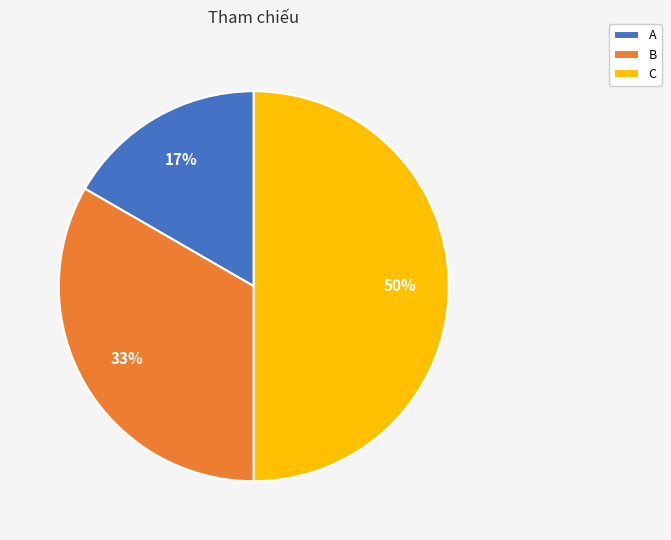

Which slice is the largest?

C